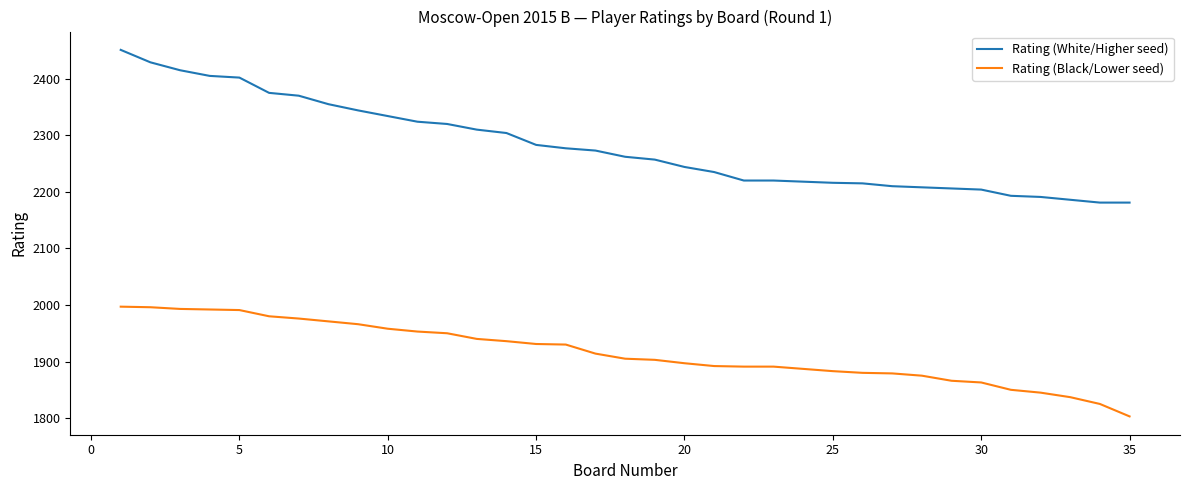

What is the minimum value shown in the chart?

1803